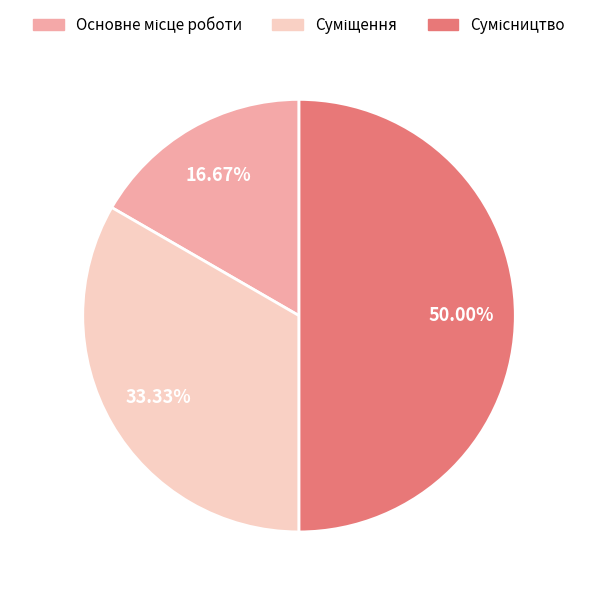

What is the largest slice in the pie chart?

Сумісництво